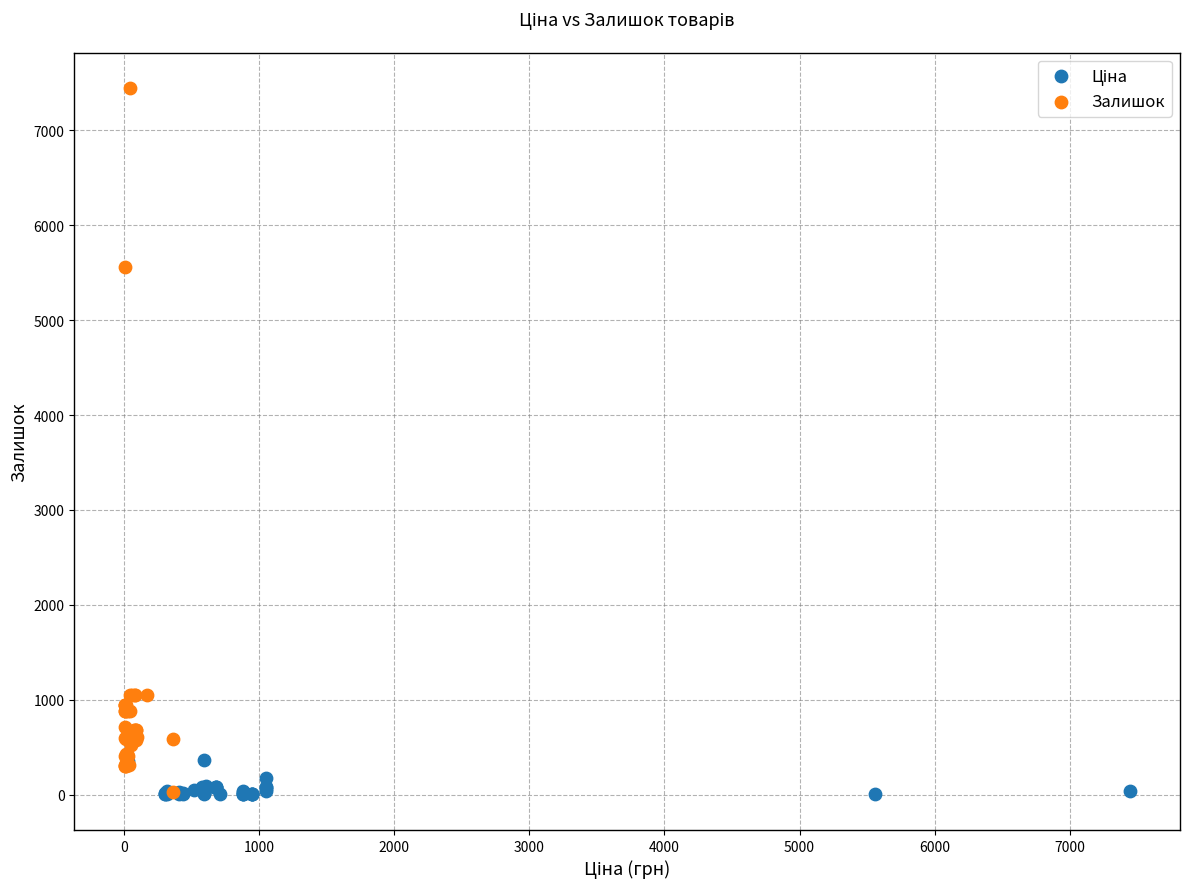

Which series has the largest Y range (max minus min)?

Залишок